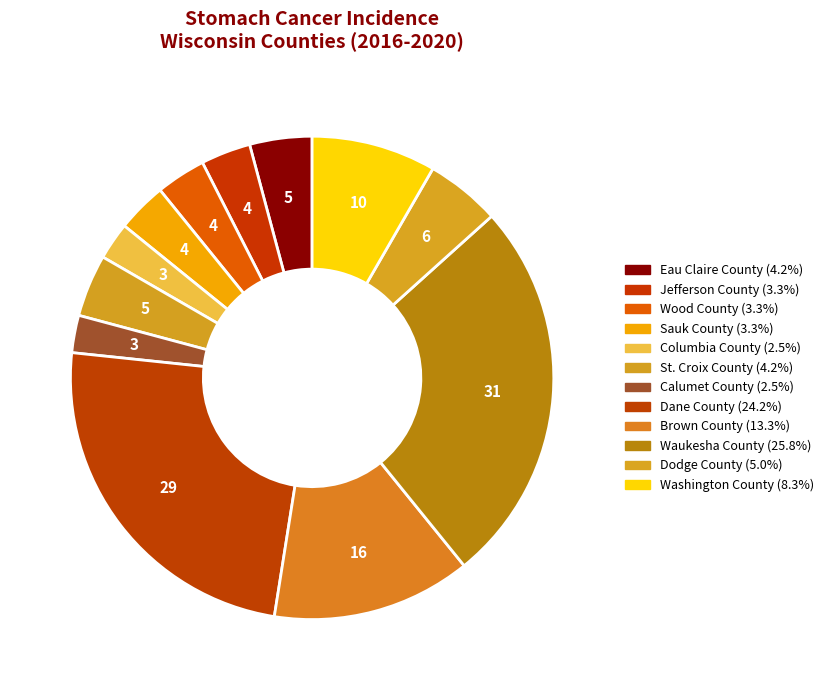

How many slices are in this pie chart?

12